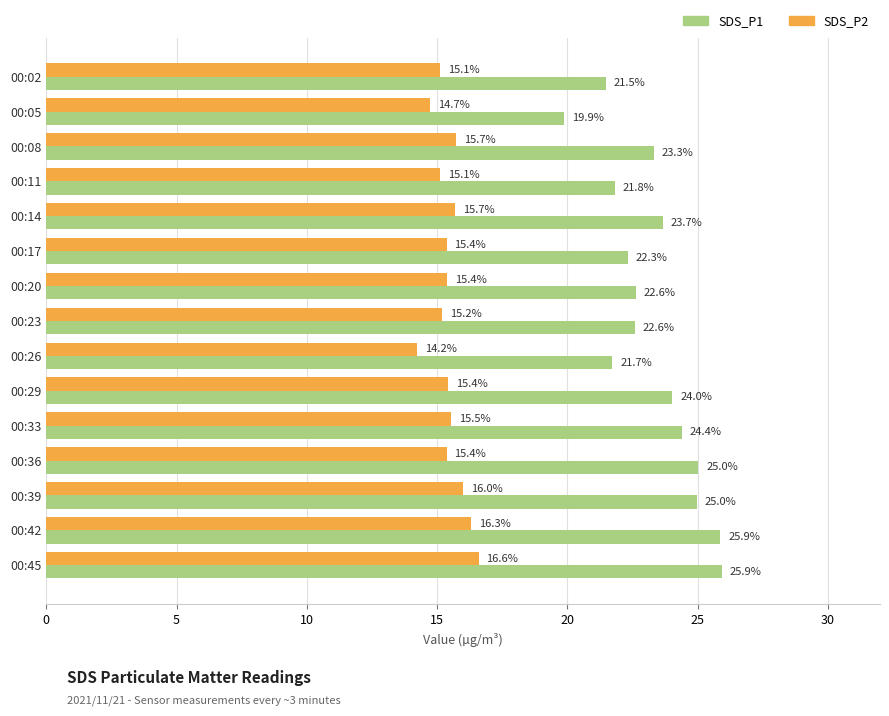

At which category does the chart reach its minimum across all series?

00:26